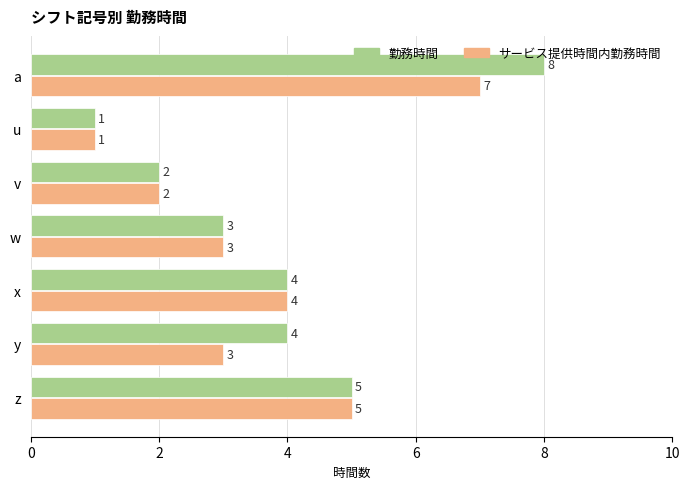

What is the average value of the 勤務時間 series?

4